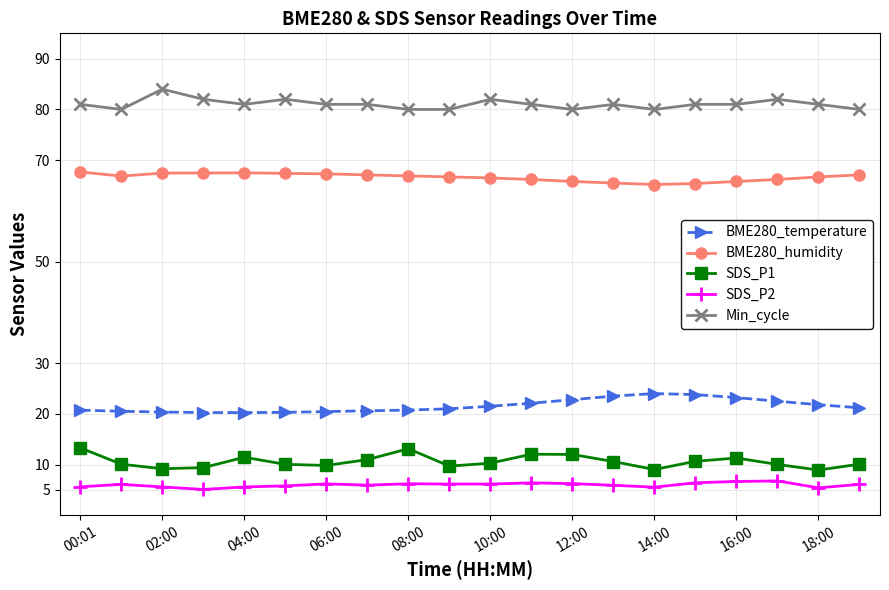

How many distinct data groups are displayed?

5